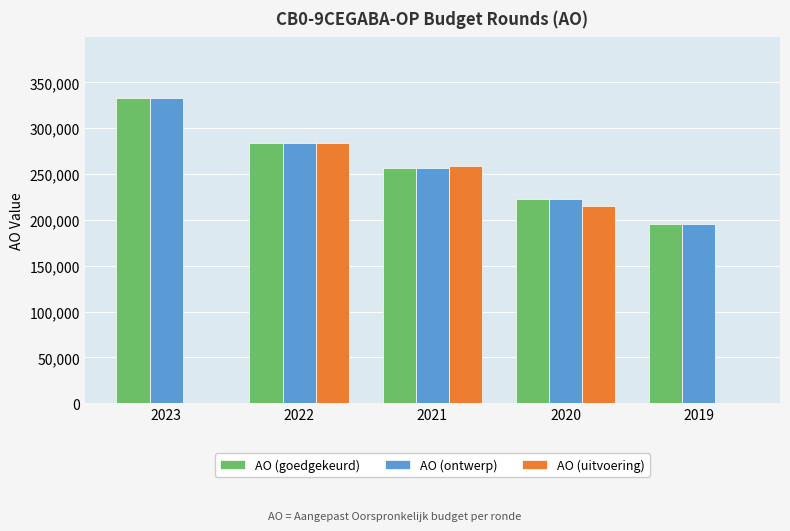

Is it true that AO (ontwerp) equals 56650 at 2019?

False